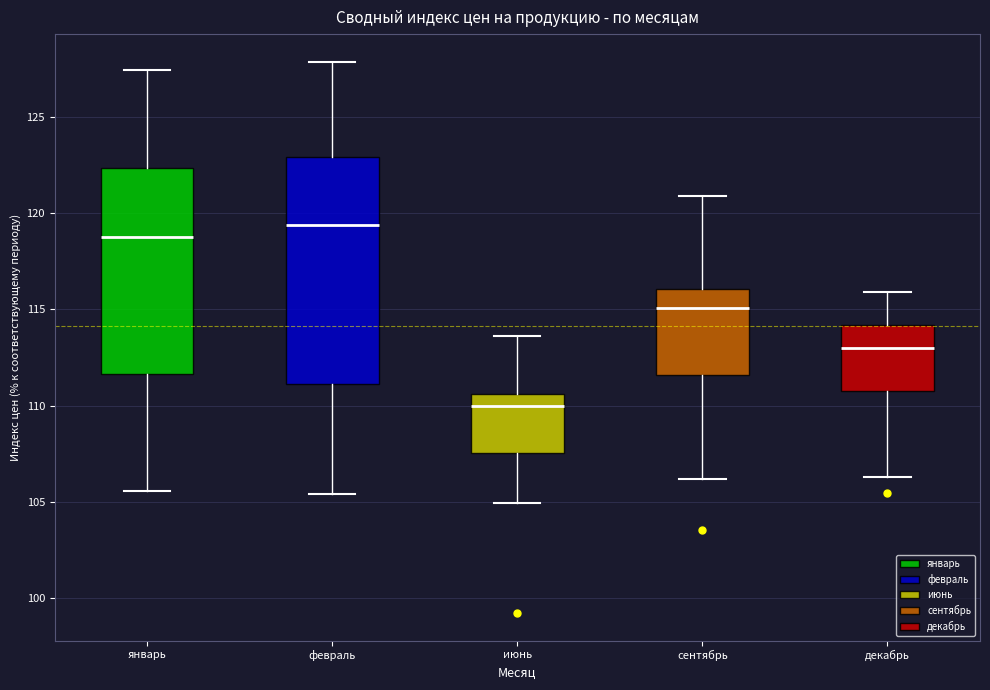

Which box is the tallest, from its lower edge to its upper edge?

февраль